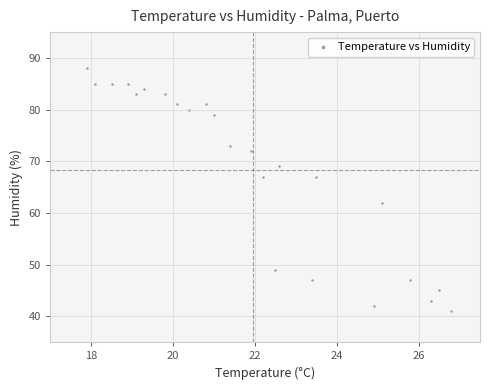

What is the range of Y values (max minus min)?

47